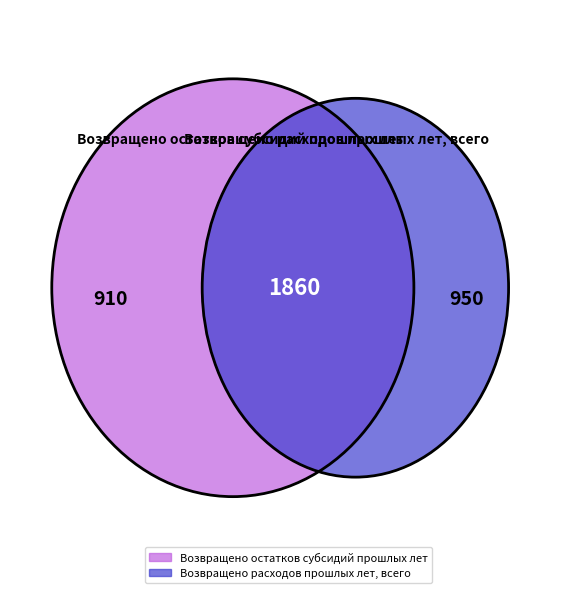

Which slice is the smallest?

Возвращено остатков субсидий прошлых лет